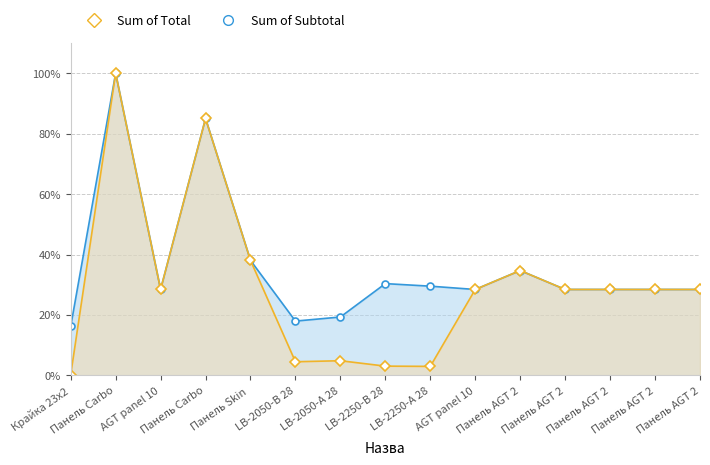

Is it true that Sum of Total equals 3.0 at LB-2250-А 28?

True